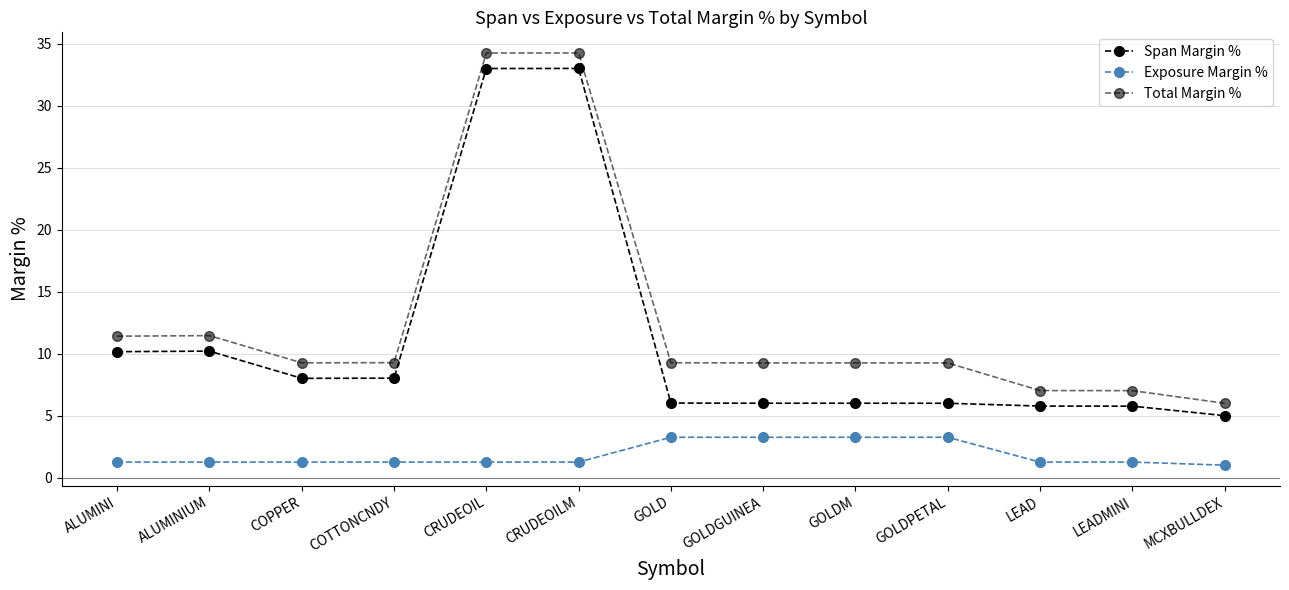

Reading right to left, list all the values displayed in this chart.

Span Margin %: 5.0	5.8	5.8	6.0	6.0	6.0	6.0	33.0	33.0	8.0	8.0	10.2	10.2
Exposure Margin %: 1.0	1.2	1.2	3.2	3.2	3.2	3.2	1.2	1.2	1.2	1.2	1.2	1.2
Total Margin %: 6.0	7.0	7.0	9.2	9.2	9.2	9.3	34.2	34.2	9.3	9.3	11.4	11.4